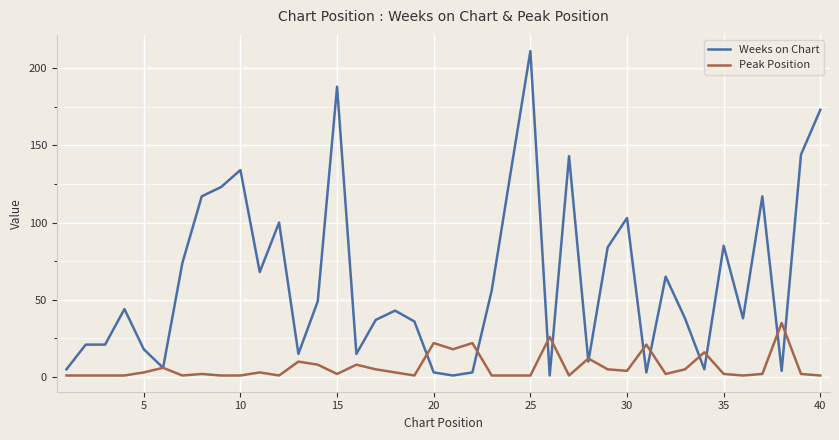

Rank the series by their average value, from lowest to highest.

Peak Position, Weeks on Chart